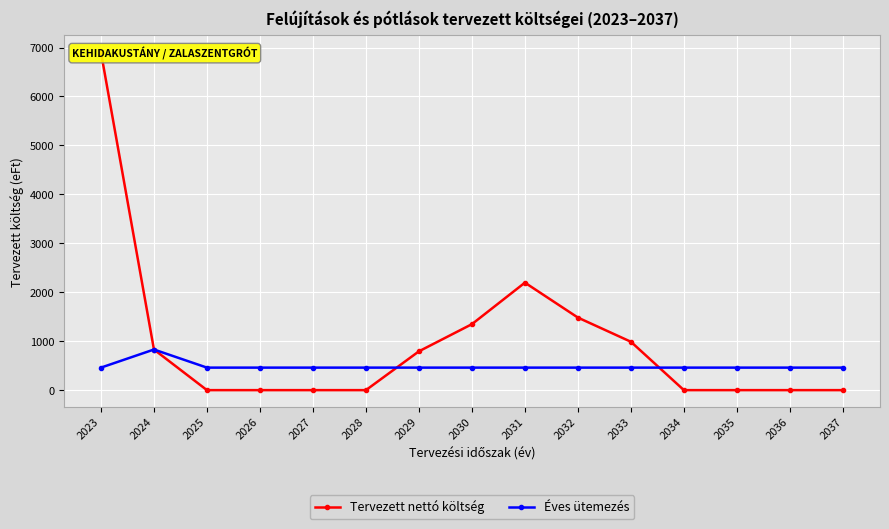

Reading left to right, transcribe all the data shown in this chart.

Tervezett nettó költség: 6903	830	0	0	0	0	793	1348	2196	1482	988	0	0	0	0
Éves ütemezés: 460	830	460	460	460	460	460	460	460	460	460	460	460	460	460